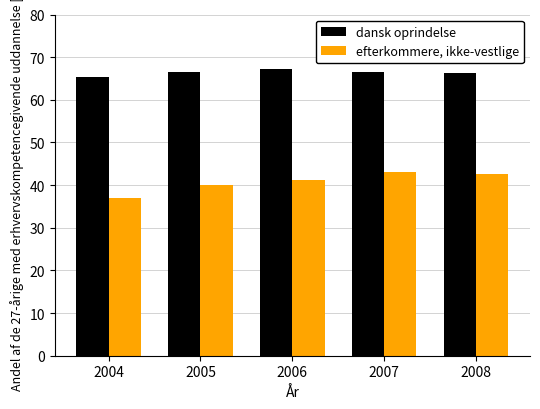

Which label corresponds to the smallest value in the chart?

2004